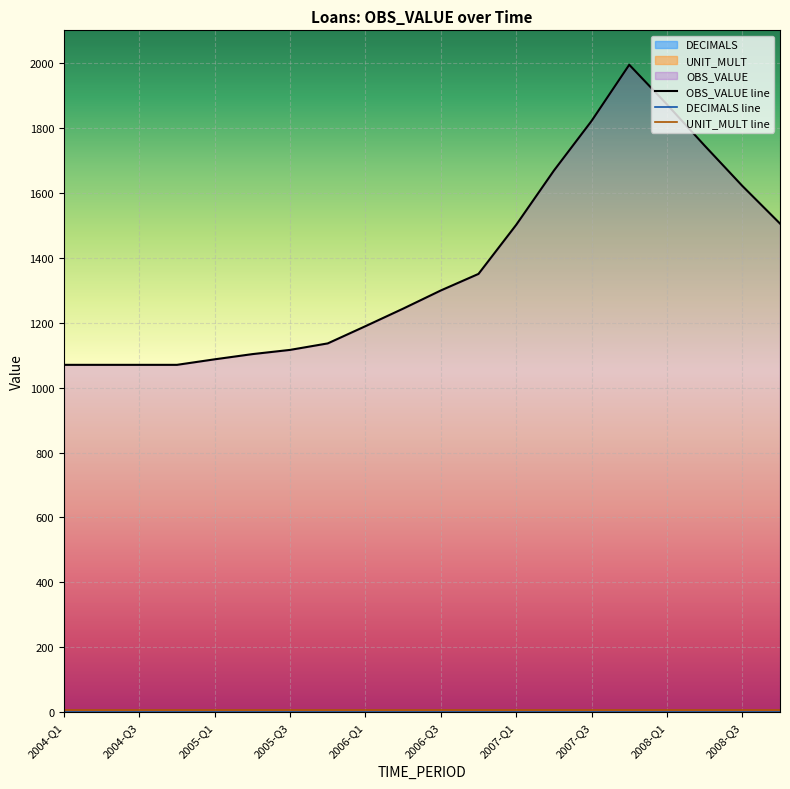

True or false: DECIMALS line has a value of 3 at 2005-Q3.

False